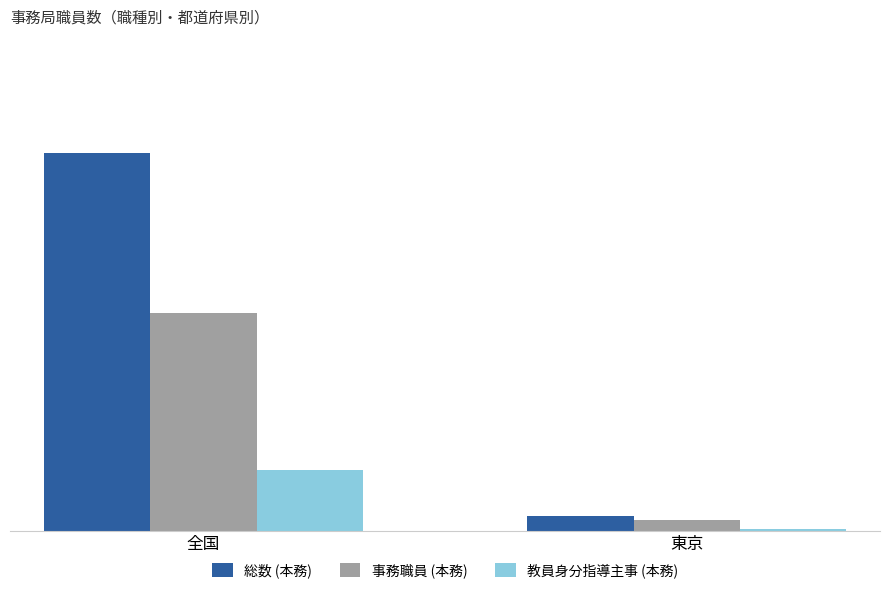

Rank the series at 全国 from highest to lowest value.

総数 (本務), 事務職員 (本務), 教員身分指導主事 (本務)